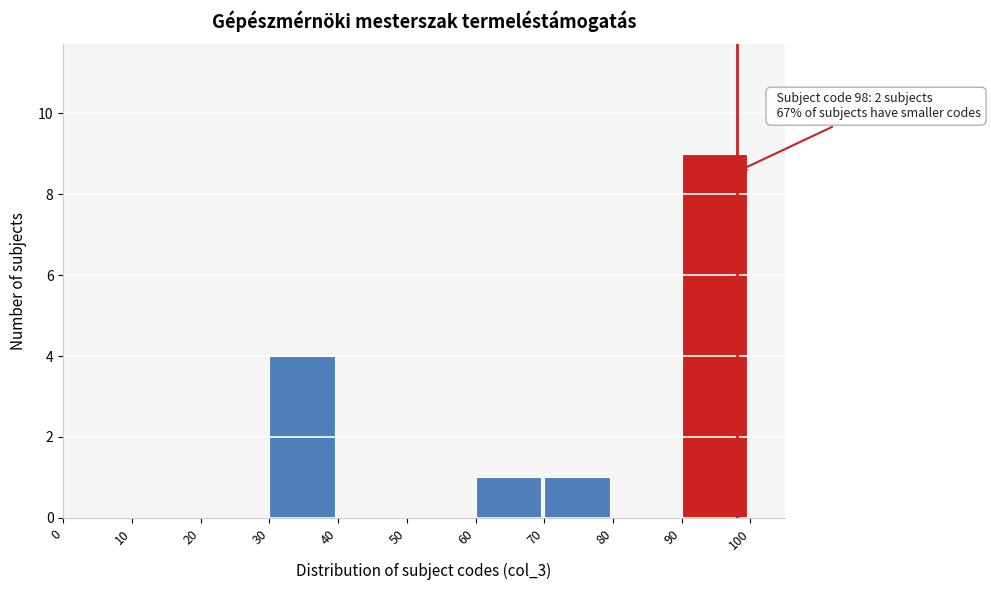

Over which range of the x-axis is the bar tallest?

90 to 100